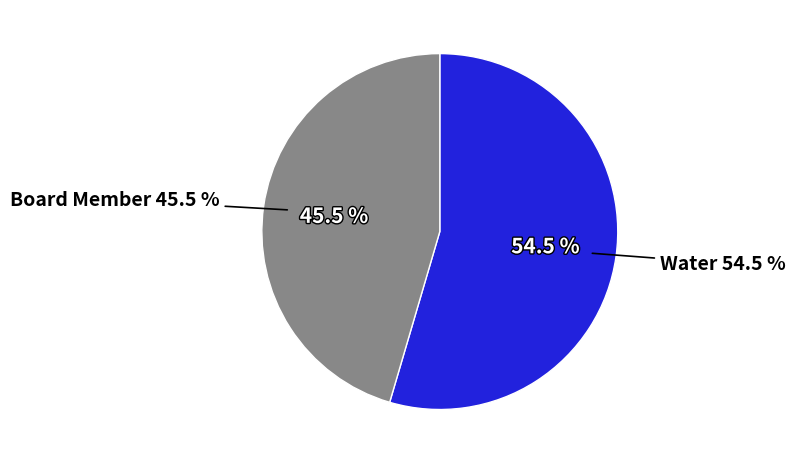

How much of the chart is everything except Water?

45.5%